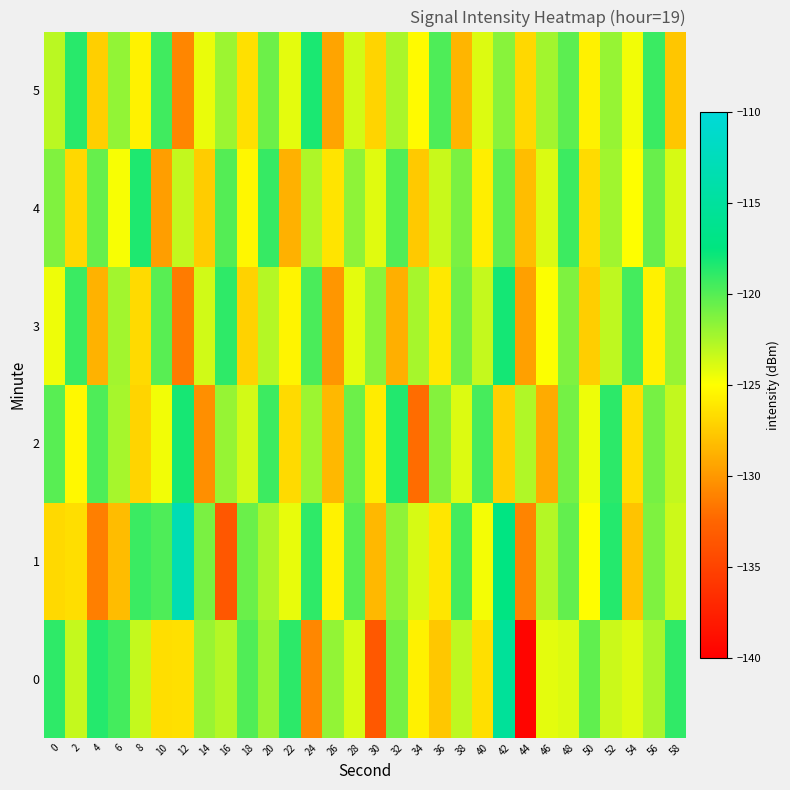

Reading right to left, extract all data points from this chart.

0: 58=-118.9	56=-122.4	54=-124.0	52=-123.4	50=-120.3	48=-124.0	46=-124.2	44=-139.6	42=-115.3	40=-126.5	38=-123.1	36=-127.7	34=-125.7	32=-121.0	30=-133.5	28=-123.8	26=-121.8	24=-130.8	22=-118.8	20=-122.1	18=-119.9	16=-122.8	14=-122.0	12=-126.5	10=-126.6	8=-123.3	6=-119.5	4=-118.6	2=-123.3	0=-118.9
1: 58=-123.5	56=-121.2	54=-127.9	52=-118.6	50=-125.1	48=-120.4	46=-122.8	44=-131.0	42=-117.3	40=-124.7	38=-119.5	36=-126.2	34=-123.8	32=-121.7	30=-128.4	28=-120.1	26=-125.6	24=-118.9	22=-124.3	20=-122.5	18=-120.6	16=-133.5	14=-121.1	12=-113.1	10=-119.8	8=-119.2	6=-128.2	4=-131.3	2=-126.6	0=-126.9
2: 58=-123.2	56=-121.0	54=-126.6	52=-118.8	50=-124.5	48=-120.9	46=-129.1	44=-122.7	42=-127.3	40=-119.6	38=-124.0	36=-121.4	34=-132.2	32=-118.5	30=-125.9	28=-120.7	26=-128.4	24=-122.1	22=-126.8	20=-119.3	18=-123.7	16=-121.9	14=-130.5	12=-118.2	10=-124.6	8=-127.1	6=-122.4	4=-119.8	2=-125.3	0=-120.1
3: 58=-122.0	56=-125.7	54=-119.5	52=-123.1	50=-127.4	48=-121.2	46=-124.9	44=-129.6	42=-118.1	40=-123.3	38=-120.8	36=-126.1	34=-122.4	32=-128.9	30=-121.6	28=-124.2	26=-130.1	24=-119.7	22=-125.5	20=-122.8	18=-127.2	16=-118.9	14=-123.6	12=-131.4	10=-120.1	8=-126.8	6=-122.3	4=-128.7	2=-119.2	0=-124.5
4: 58=-123.8	56=-120.6	54=-125.0	52=-122.2	50=-126.7	48=-119.3	46=-123.9	44=-128.2	42=-120.4	40=-125.8	38=-121.1	36=-123.4	34=-127.6	32=-119.9	30=-124.1	28=-121.7	26=-126.3	24=-122.6	22=-128.8	20=-119.1	18=-125.4	16=-120.0	14=-127.5	12=-123.2	10=-129.7	8=-118.4	6=-124.8	4=-120.5	2=-126.9	0=-121.3
5: 58=-127.8	56=-119.2	54=-124.6	52=-121.9	50=-125.7	48=-120.2	46=-122.3	44=-126.9	42=-121.5	40=-124.0	38=-128.6	36=-119.8	34=-125.2	32=-122.5	30=-127.1	28=-123.7	26=-129.4	24=-118.3	22=-124.2	20=-120.7	18=-126.5	16=-122.1	14=-124.4	12=-130.9	10=-119.4	8=-125.6	6=-121.8	4=-127.3	2=-118.7	0=-123.0